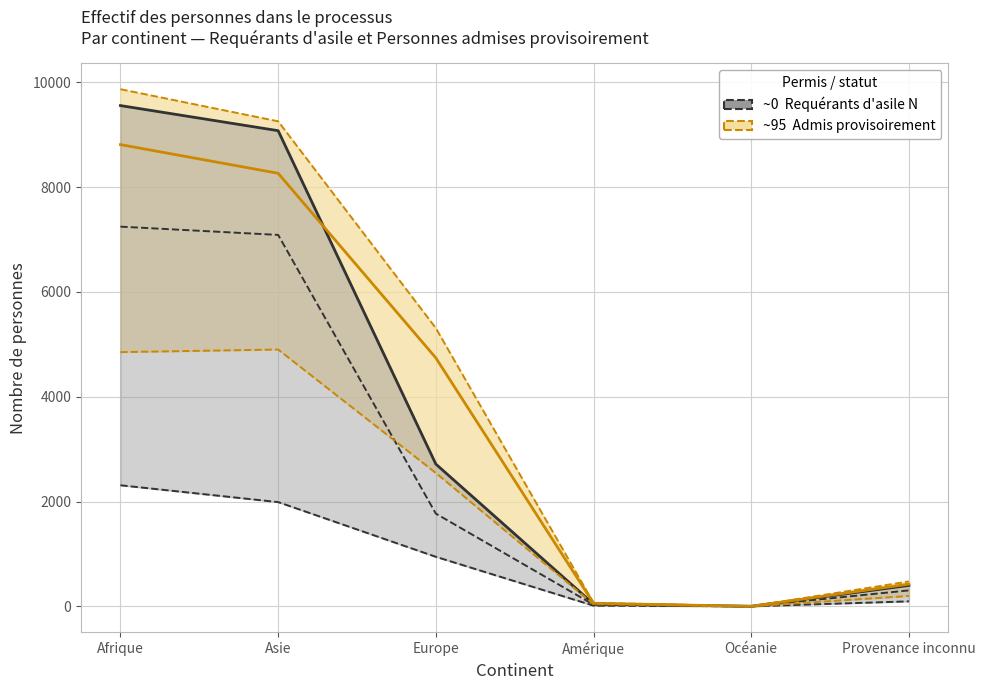

At how many categories does at least one series exceed 5018?

3